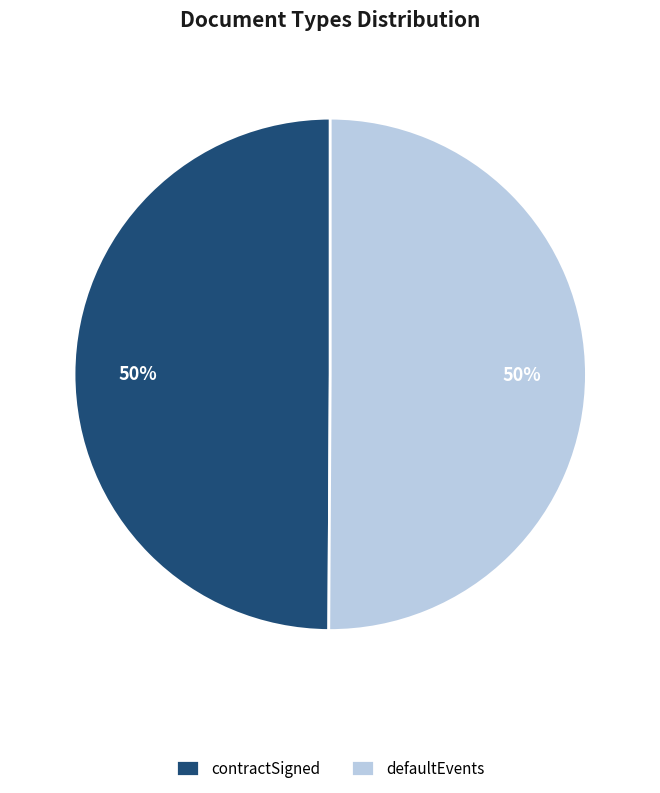

Approximately how many times larger is the value at defaultEvents compared to contractSigned?

1.0